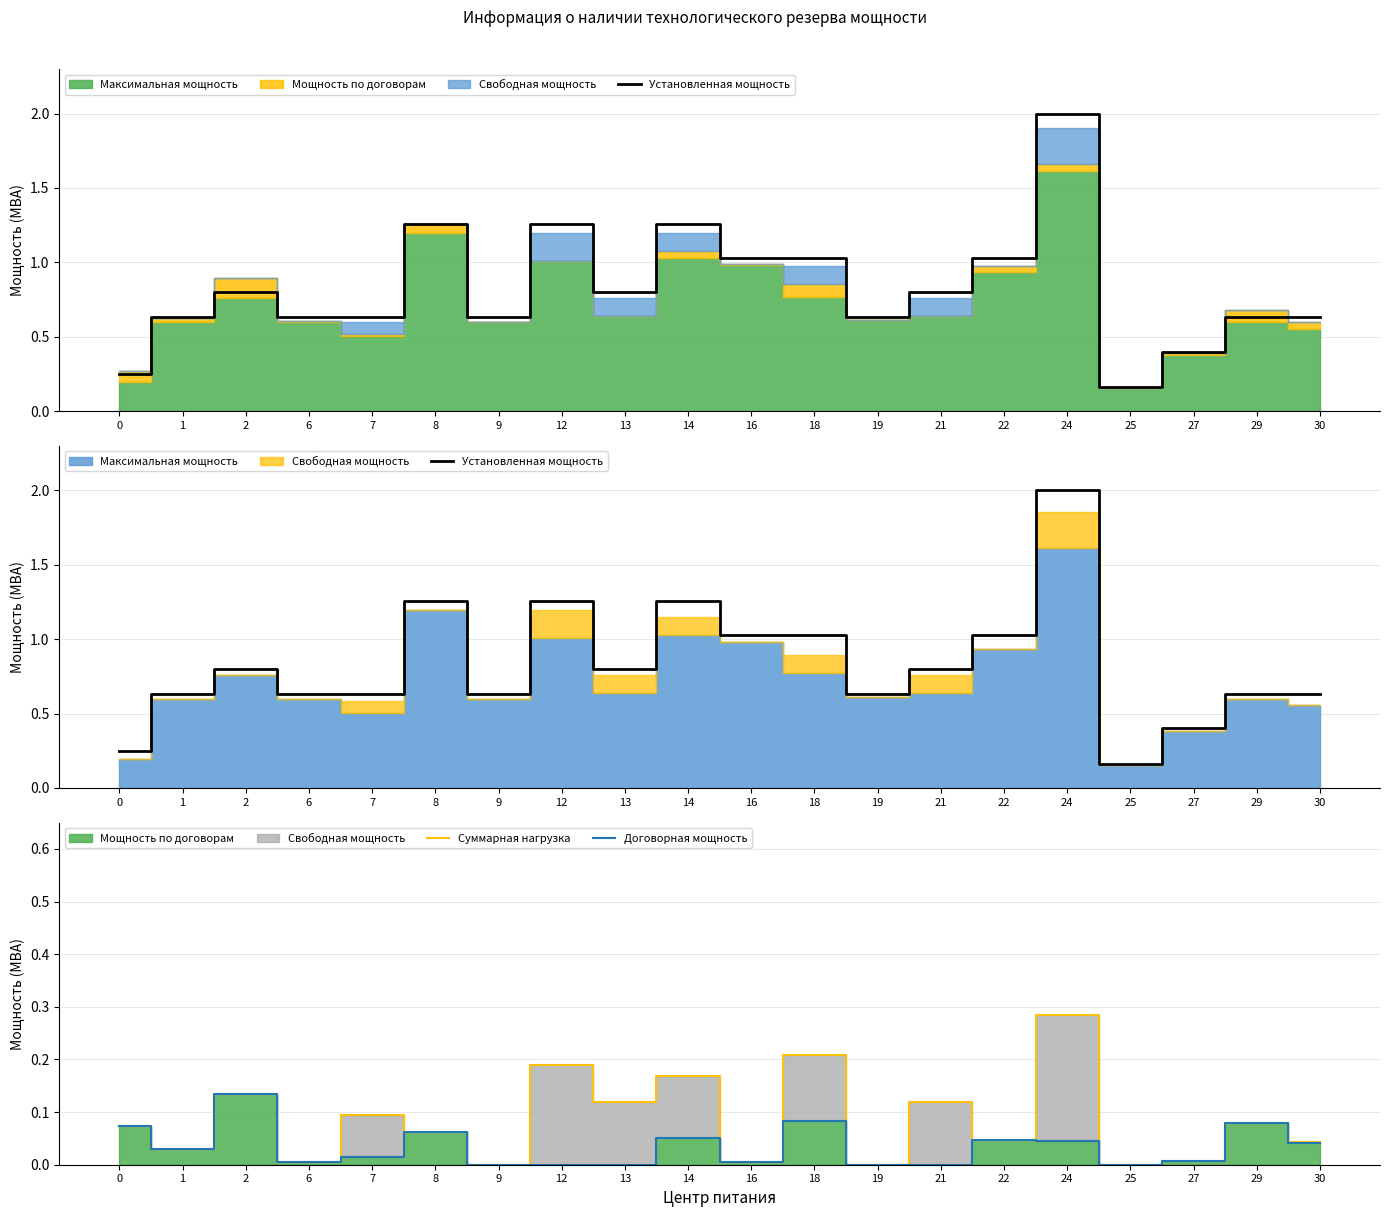

The value of Договорная мощность at 1 is 0.0. True or false?

False